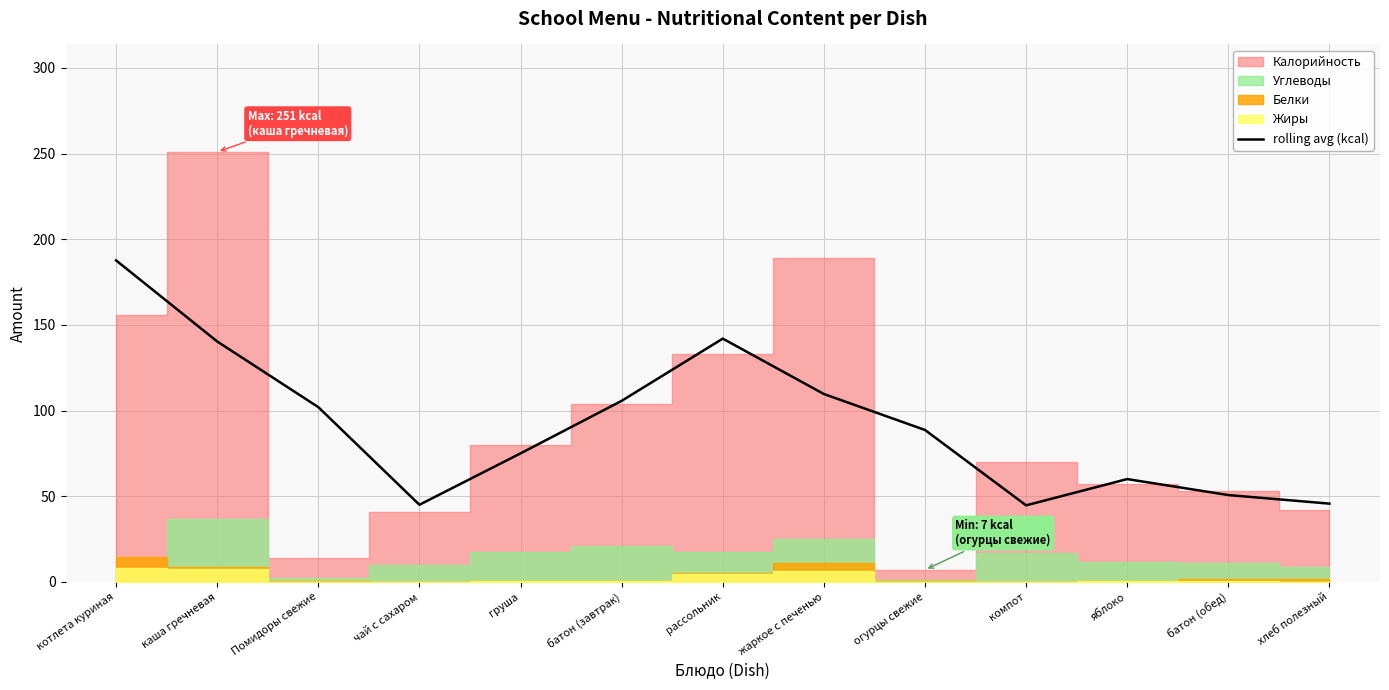

What is the lowest value of the rolling avg (kcal) series?

44.7